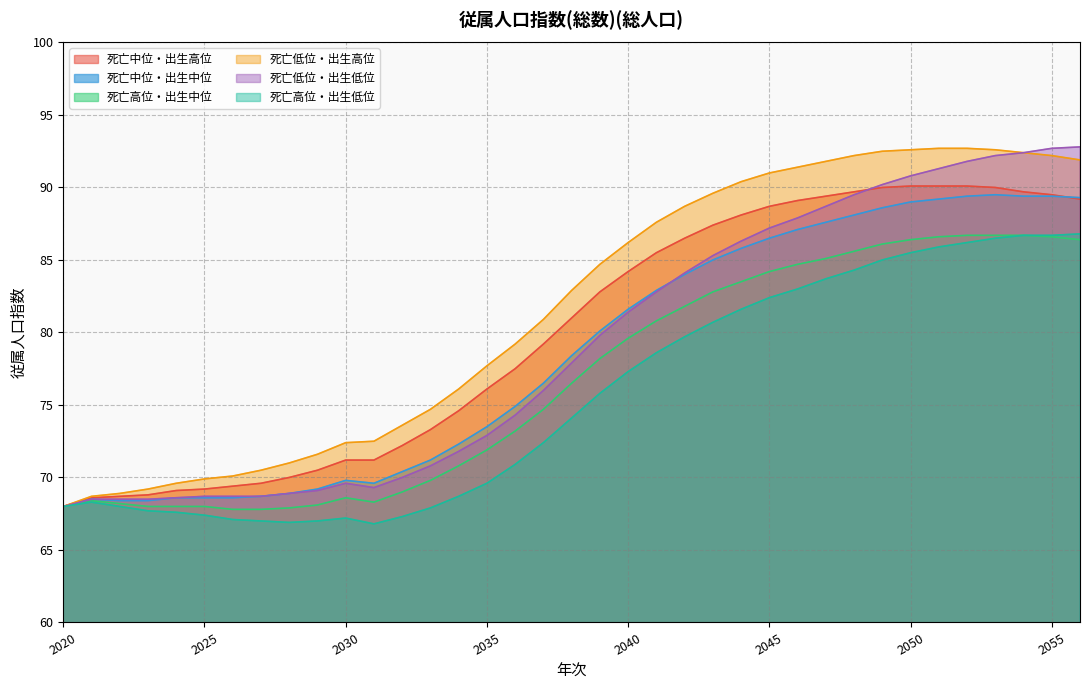

The 死亡低位・出生低位 series shows 125.5 at 2041. True or false?

False